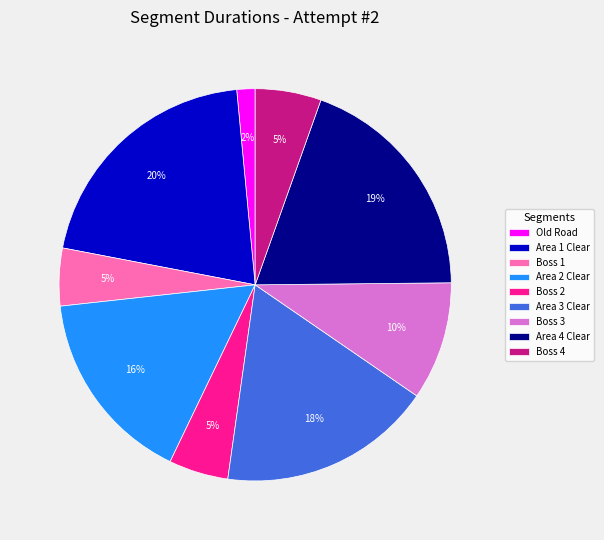

Is it true that Area 1 Clear is 15% of the pie?

False